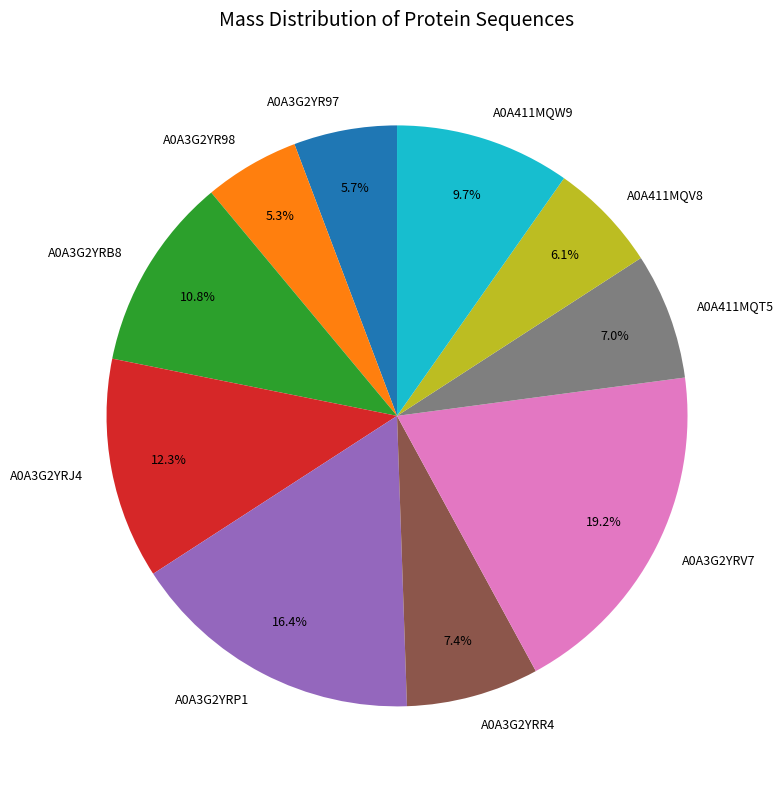

Does A0A3G2YRP1 represent more than half of the total?

No